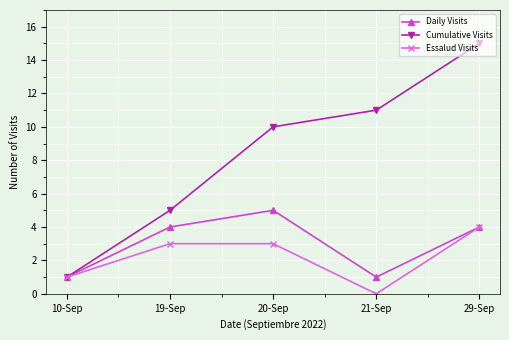

True or false: Cumulative Visits has a value of 0 at 10-Sep.

False